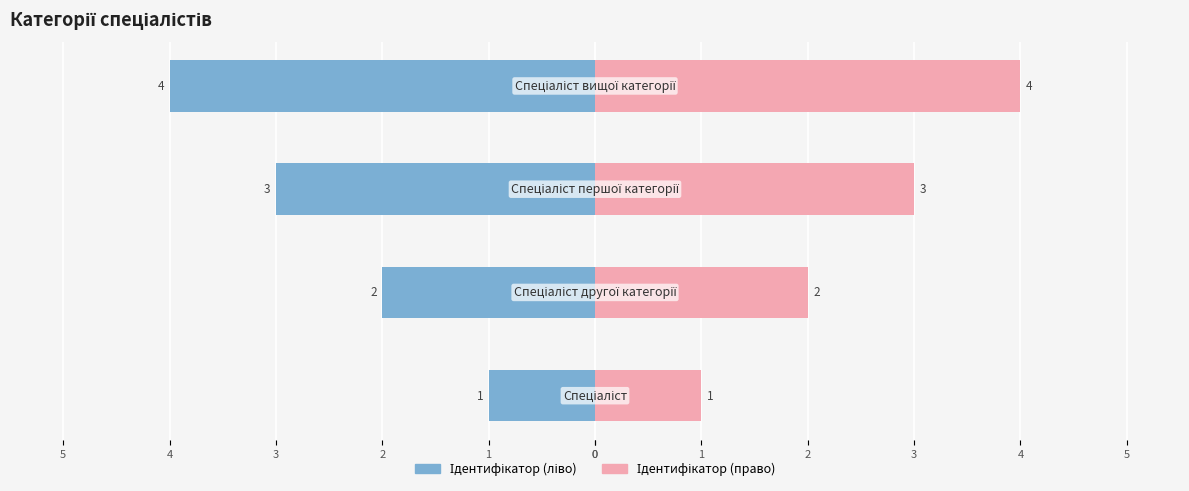

Which series changed the most between 0 and 2?

Ідентифікатор (ліво)